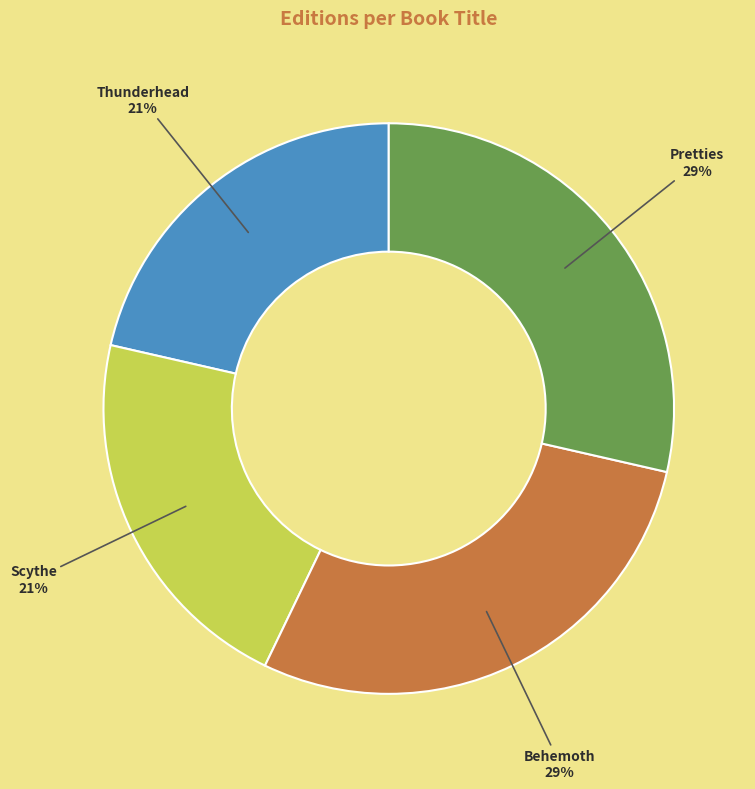

Is there a majority slice in this chart?

No